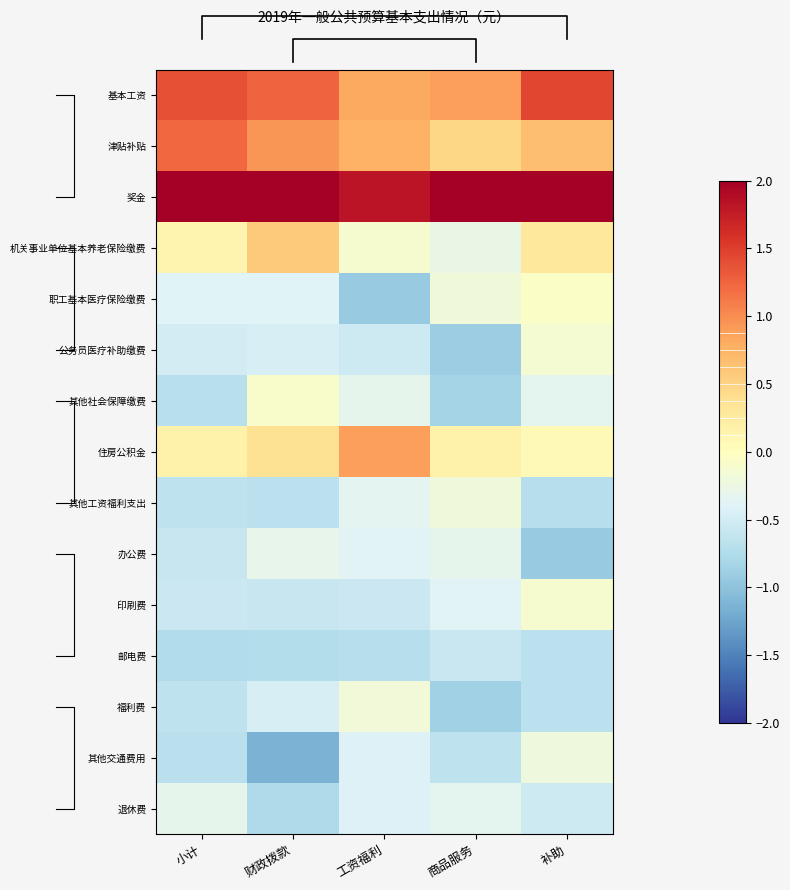

What value does the 邮电费 series have at 商品服务?

-0.6